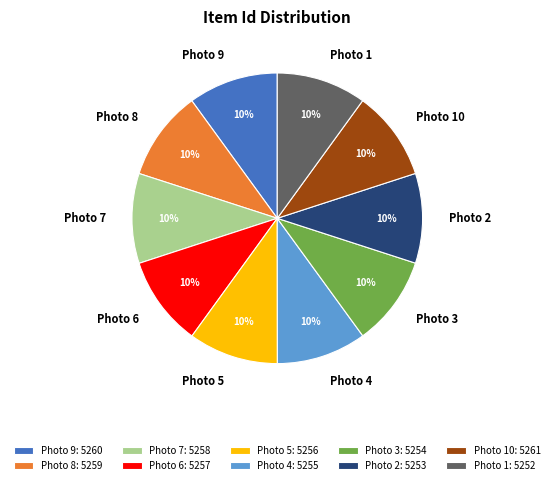

Approximately how many times larger is the value at Photo 7 compared to Photo 9?

1.0